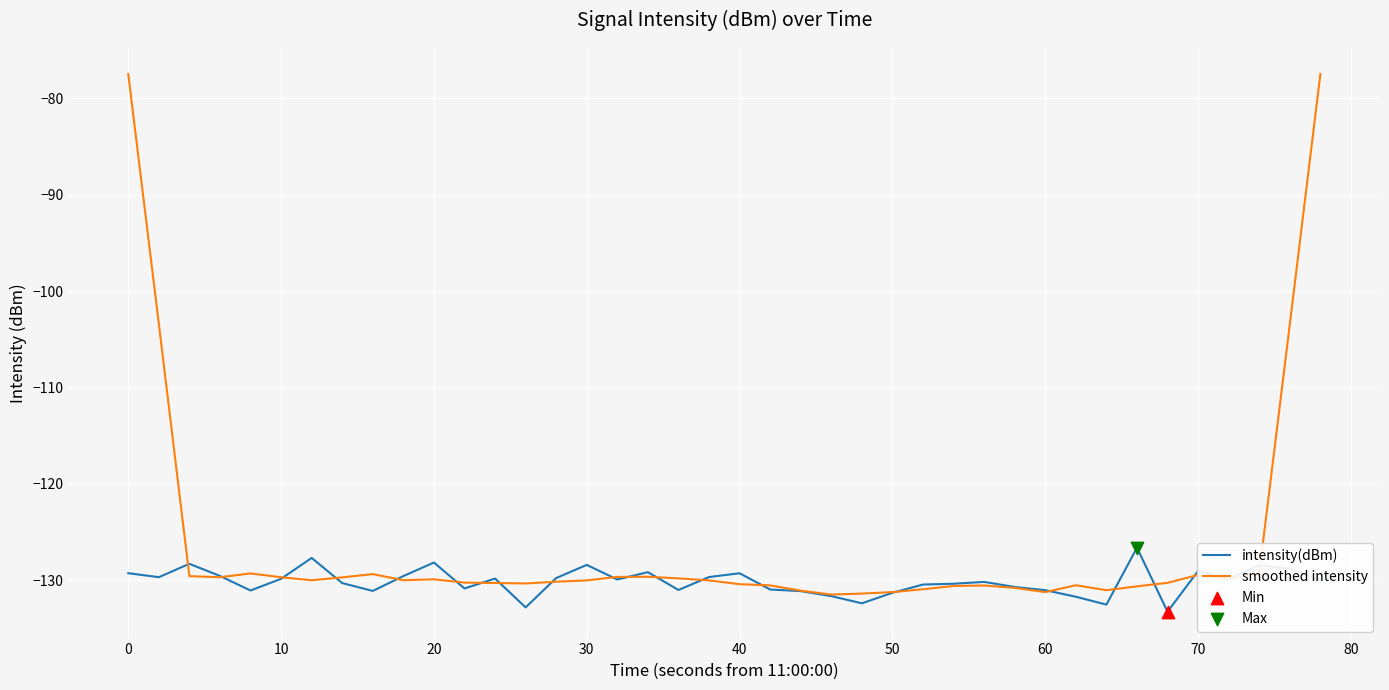

Which series has the widest spread of values?

smoothed intensity